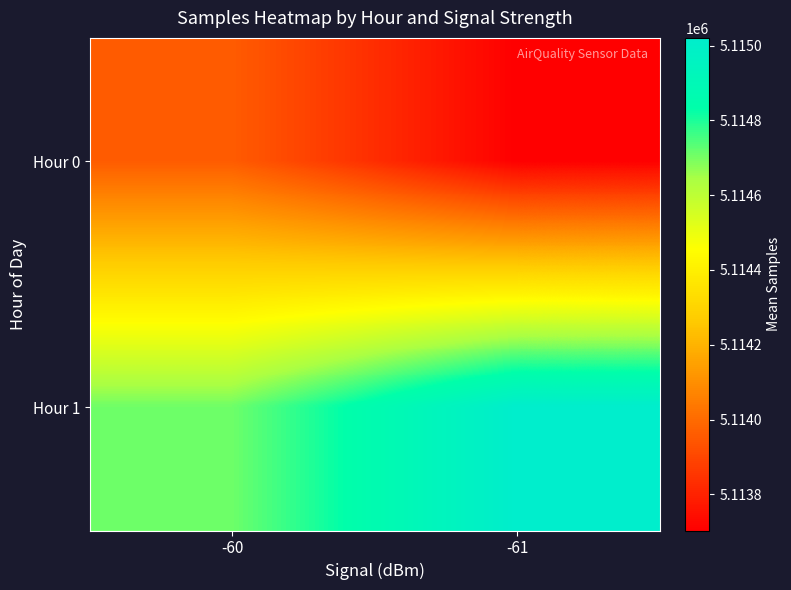

List the series in order of their peak value, lowest first.

Hour 0, Hour 1